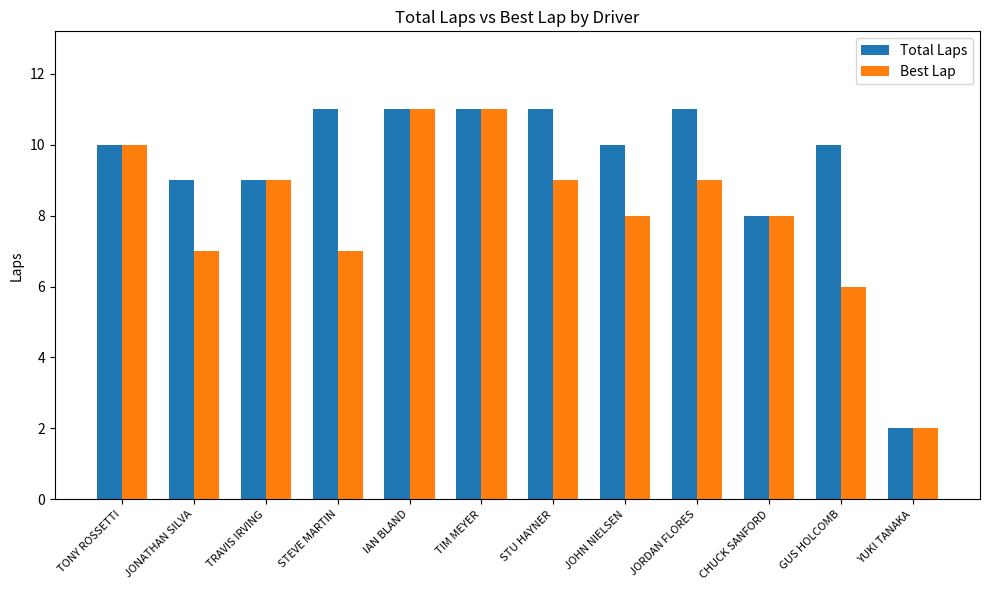

How many bars are there in total?

24